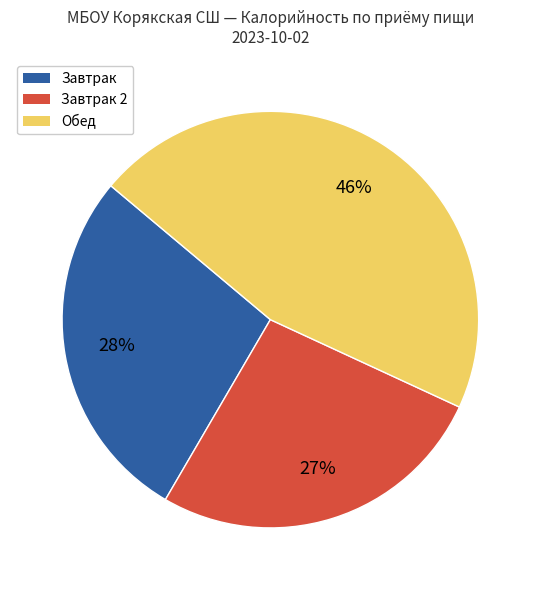

Is the sum of Завтрак and Обед greater than half?

Yes